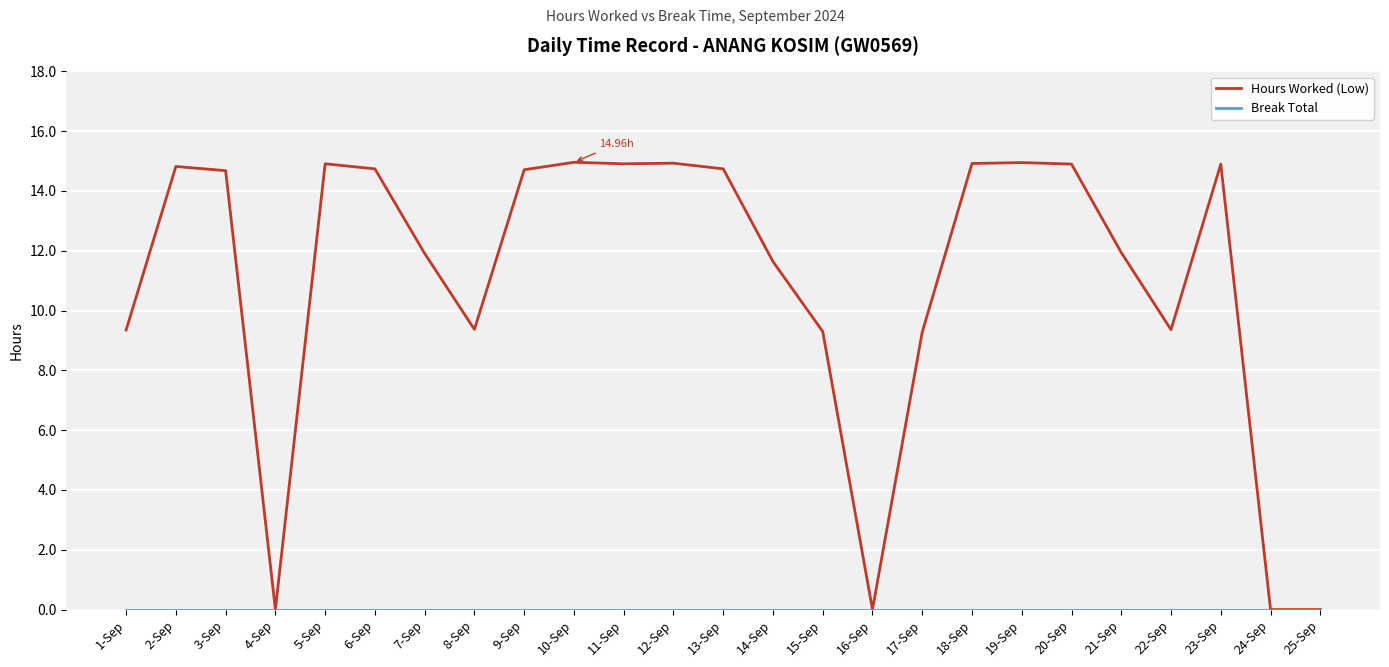

Which series has the largest total across all categories?

Hours Worked (Low)